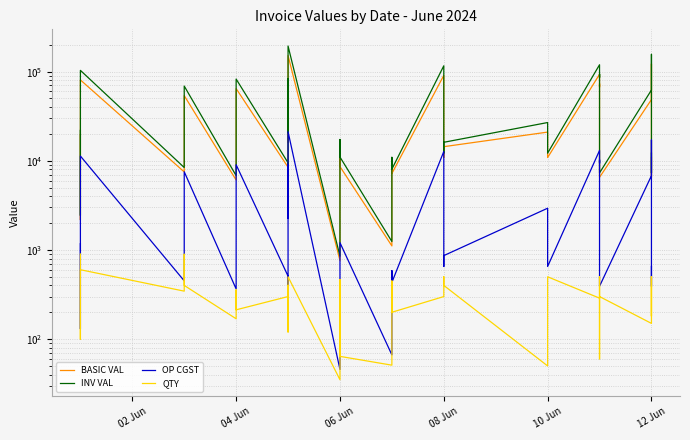

What is the difference between the OP CGST values at 12 Jun and 04 Jun?

6339.8